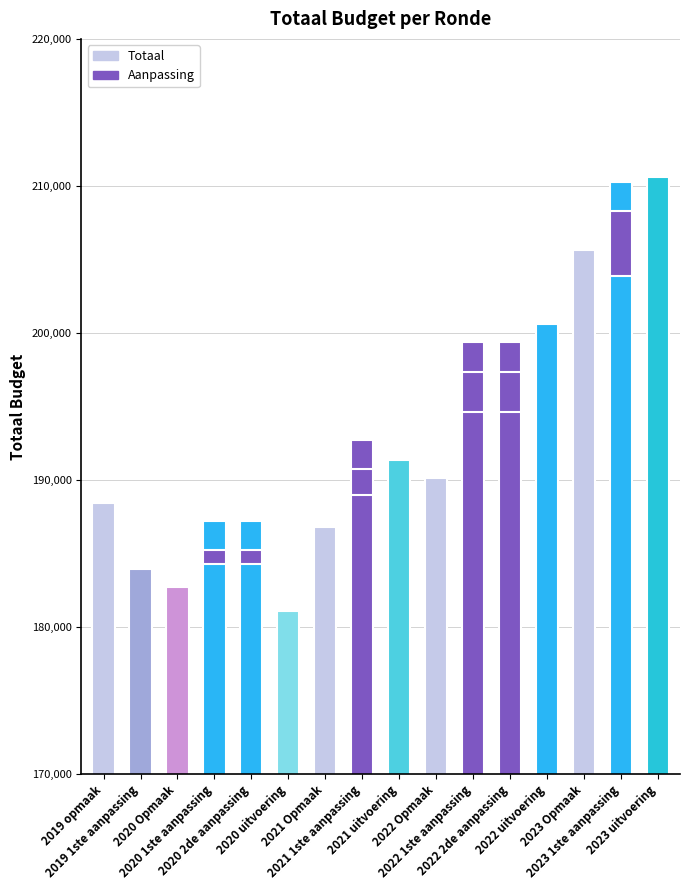

List the labels in order of value, largest first.

2023 uitvoering, 2023 1ste aanpassing, 2023 Opmaak, 2022 uitvoering, 2022 1ste aanpassing, 2022 2de aanpassing, 2021 1ste aanpassing, 2021 uitvoering, 2022 Opmaak, 2019 opmaak, 2020 1ste aanpassing, 2020 2de aanpassing, 2021 Opmaak, 2019 1ste aanpassing, 2020 Opmaak, 2020 uitvoering